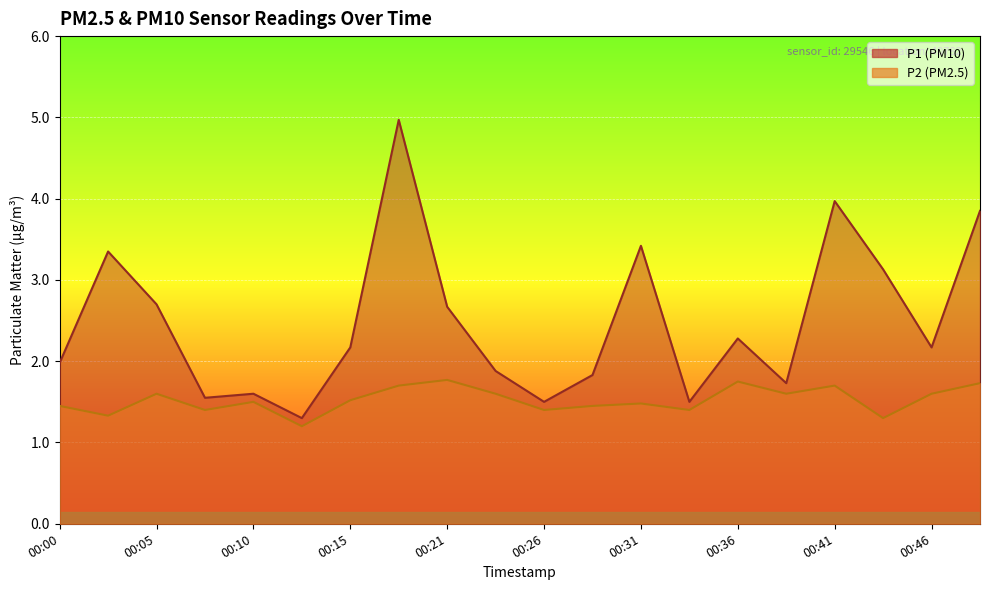

How many interior local valleys does the P1 series have?

6